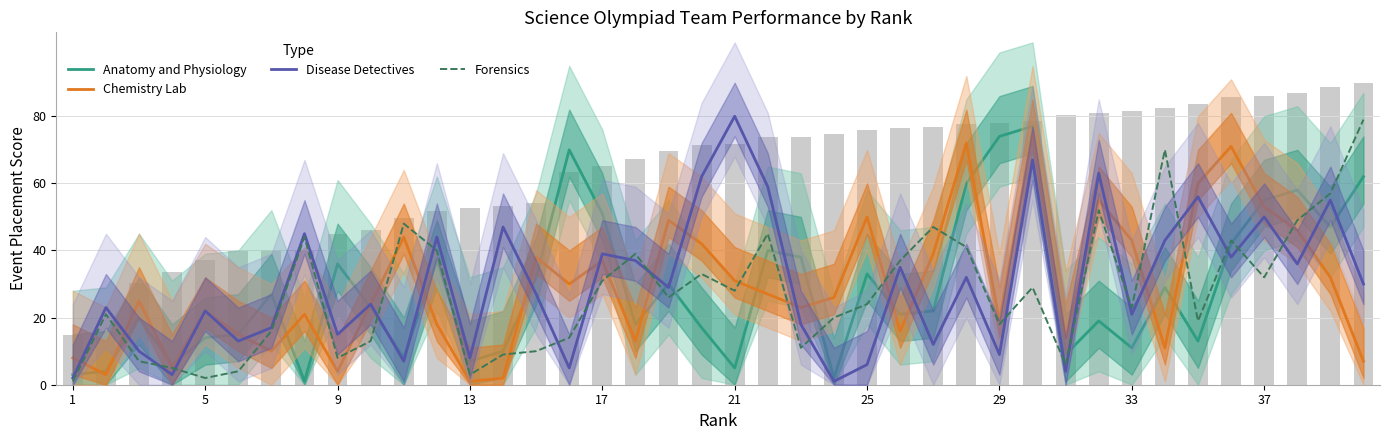

Is it true that Chemistry Lab equals 104 at 34?

False